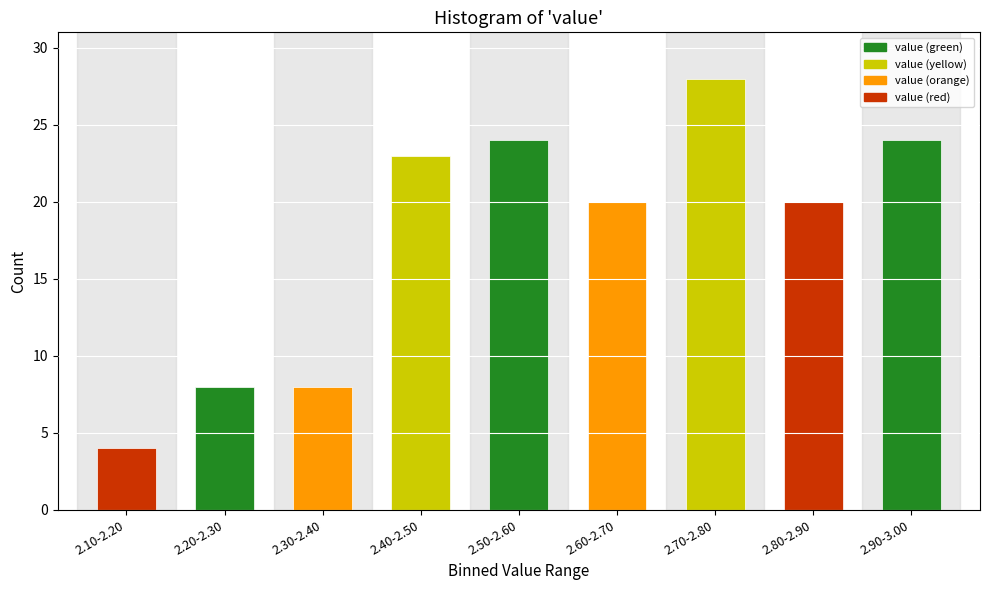

Reading left to right, what are all the values shown in this chart?

4	8	8	23	24	20	28	20	24